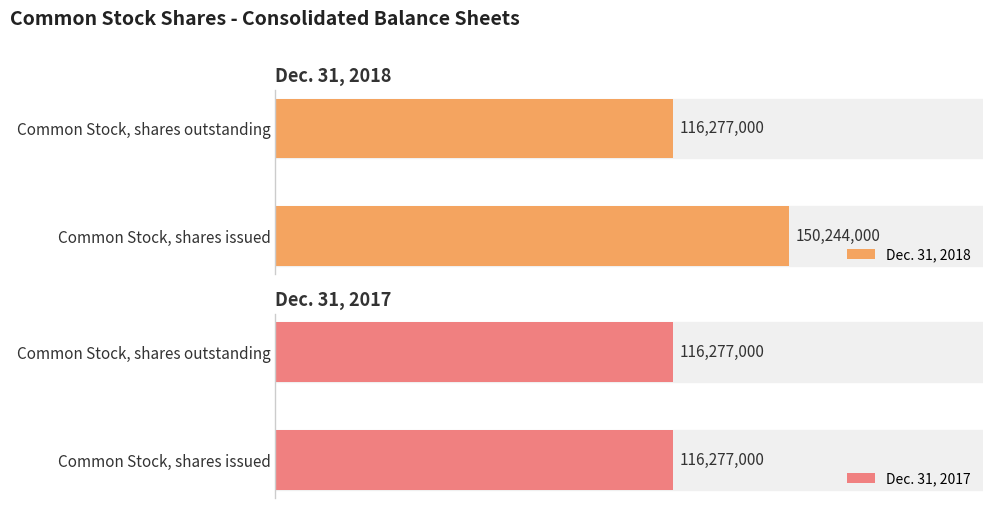

What is the greatest value displayed?

150244000.0